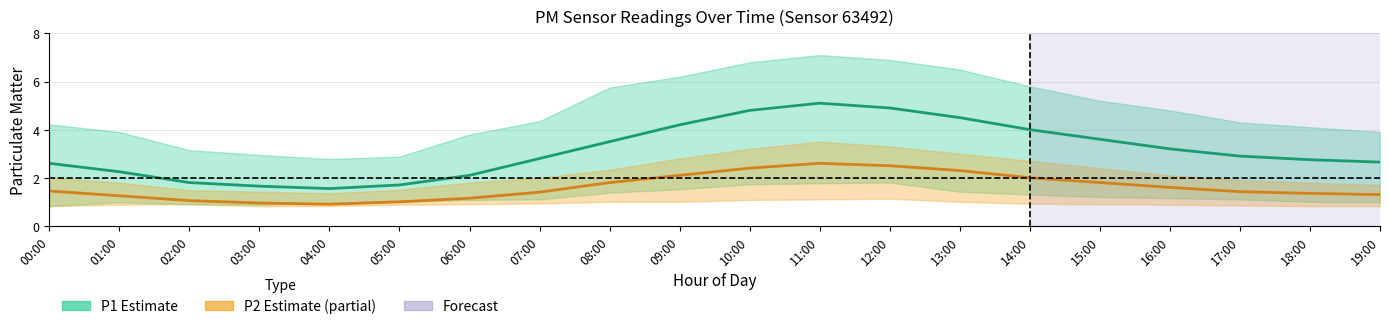

Which label corresponds to the smallest value in the chart?

04:00